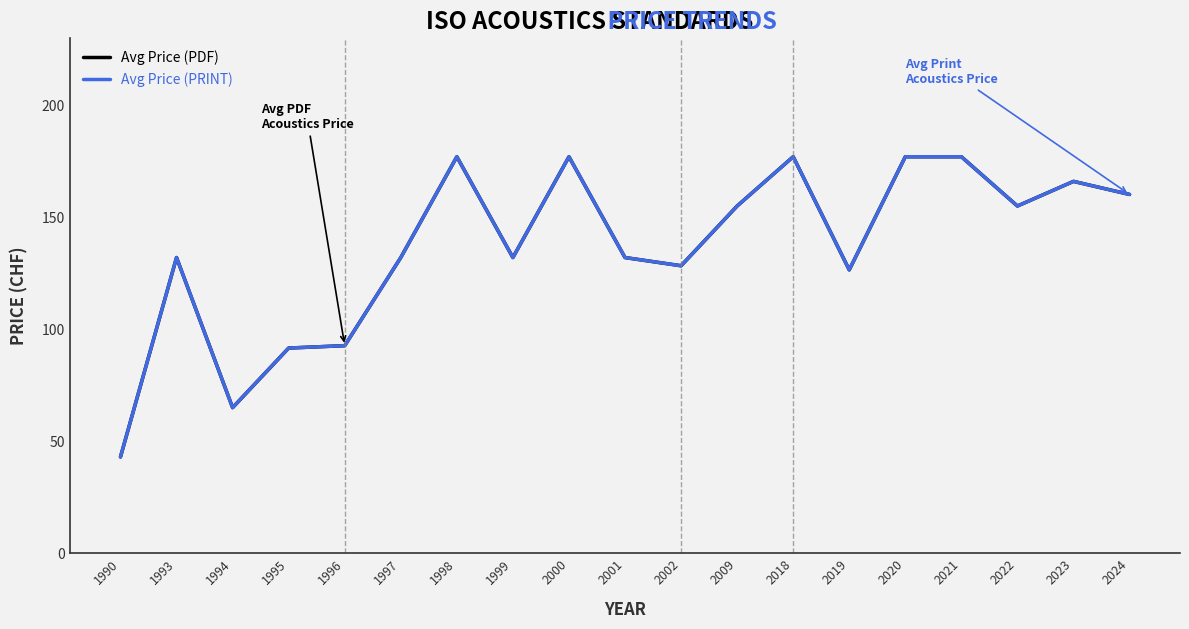

Does the chart have visible grid lines?

No